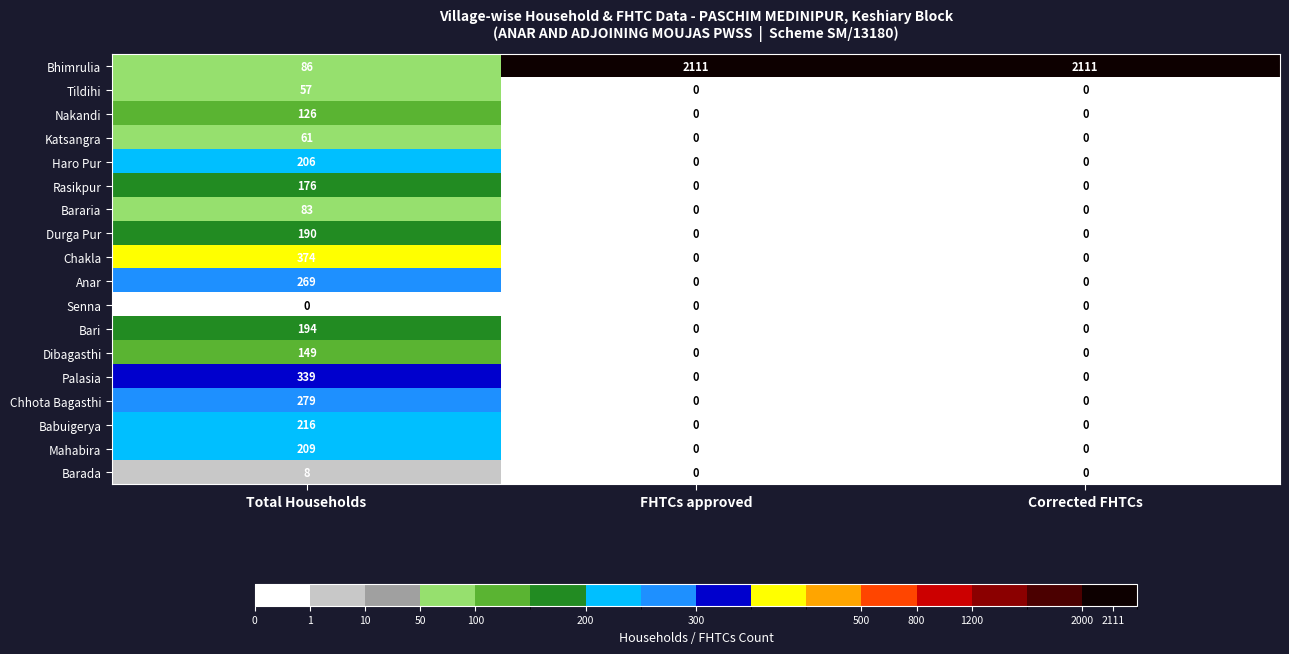

At how many categories does at least one series exceed 116?

3